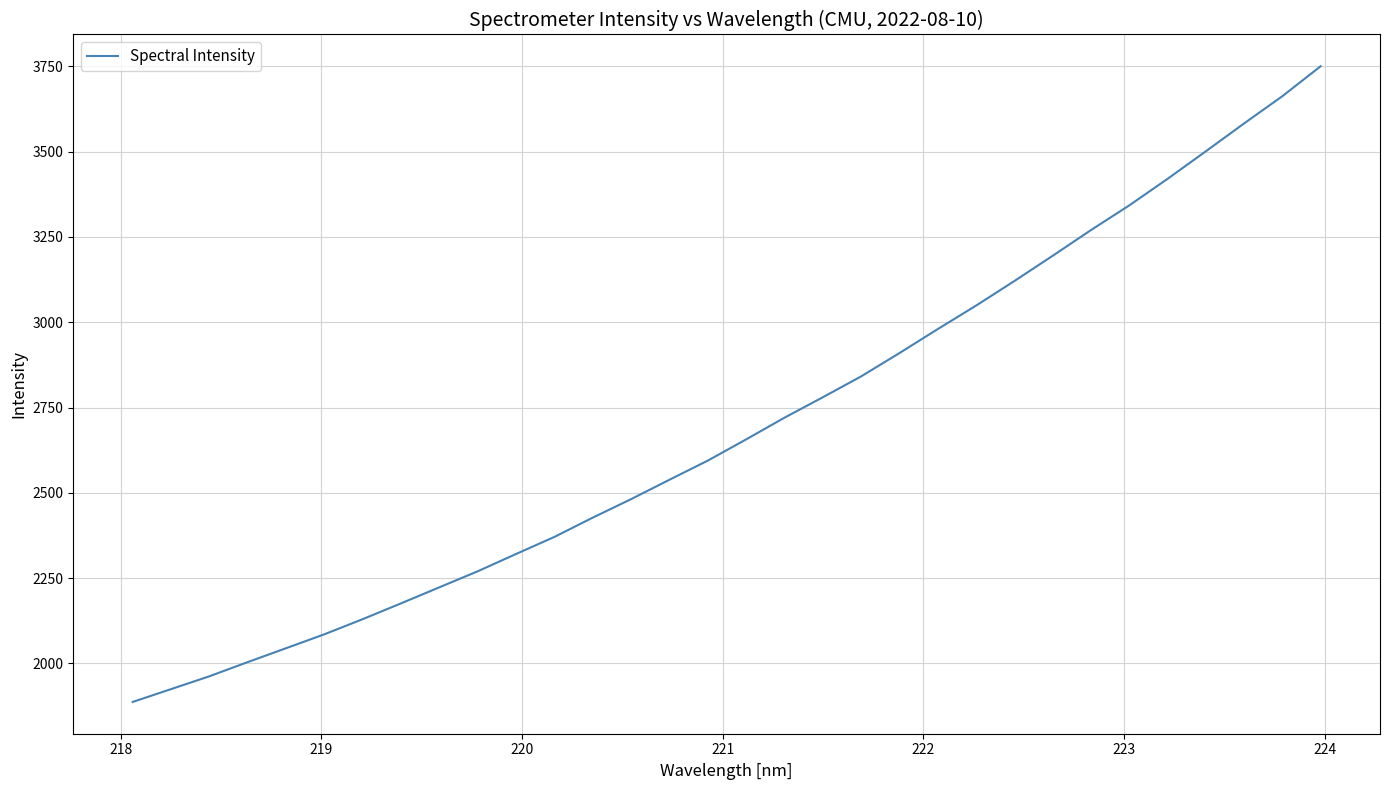

What is the greatest value displayed?

3750.1